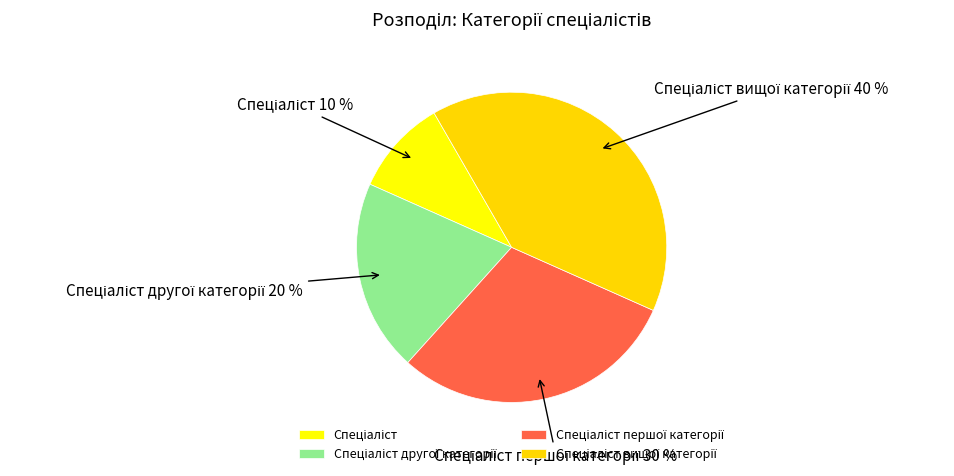

Count the number of slices in the pie.

4